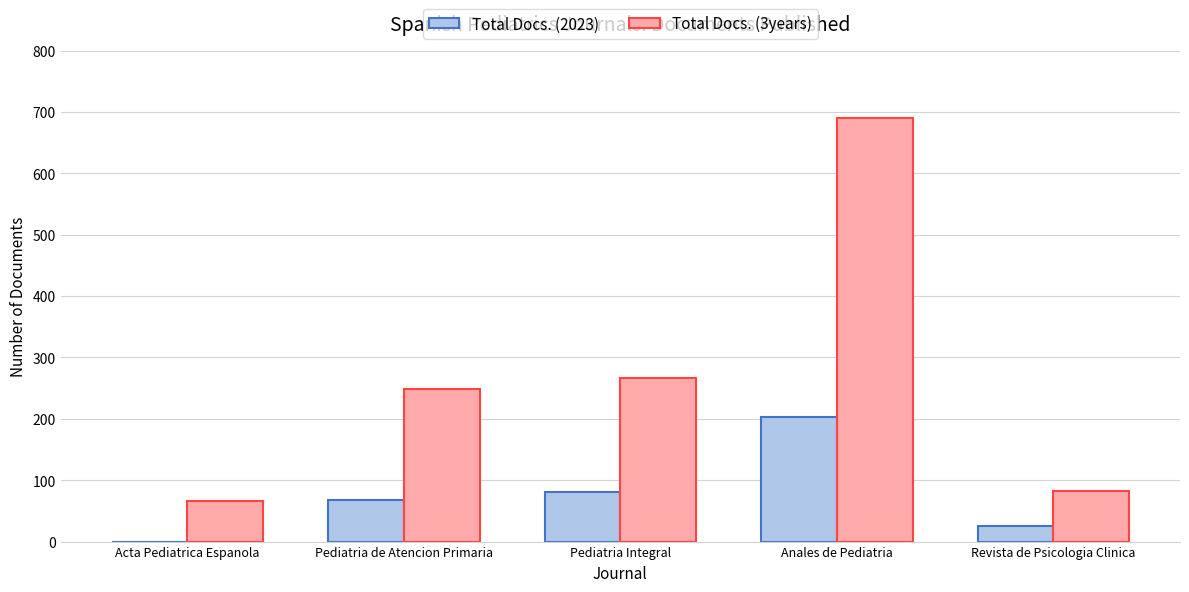

Which series has the widest spread of values?

Total Docs. (3years)